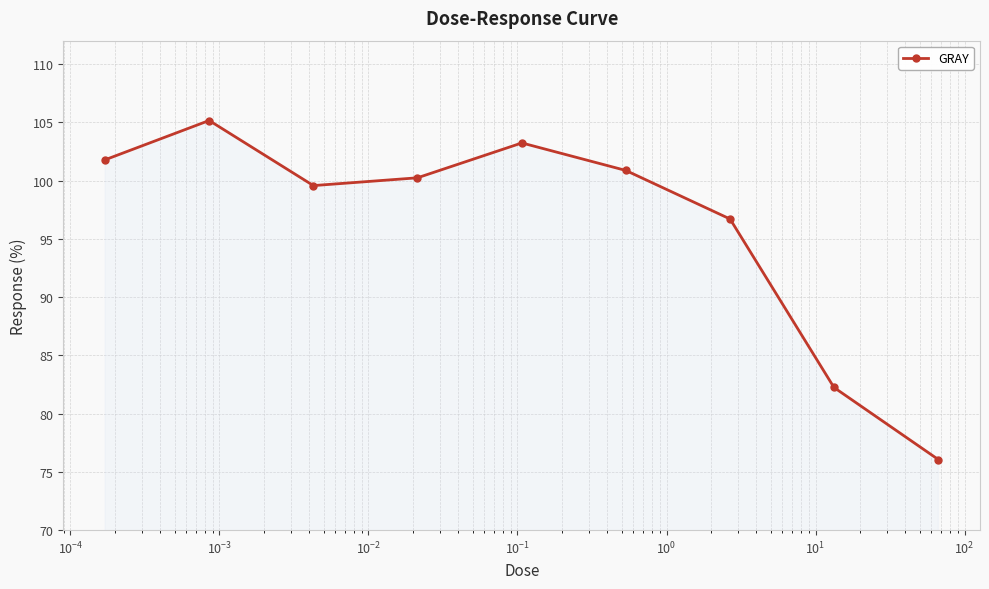

What is the sum of all values?

865.8